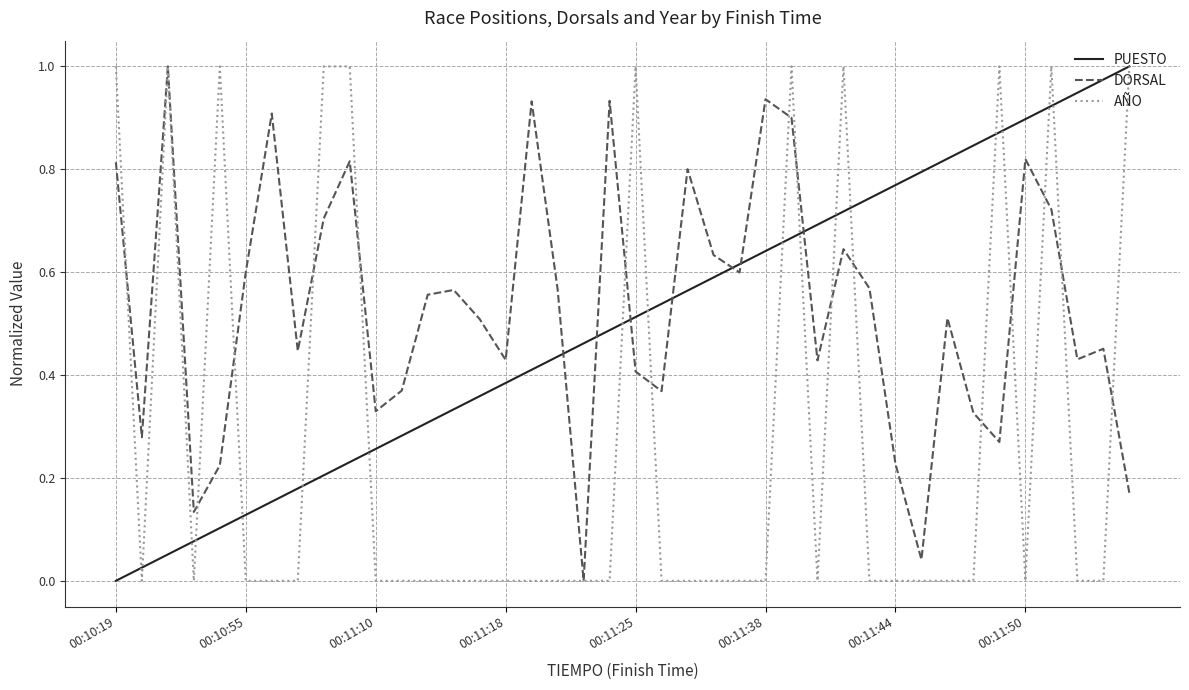

Which series ends up on top after the final intersection of PUESTO and DORSAL?

PUESTO